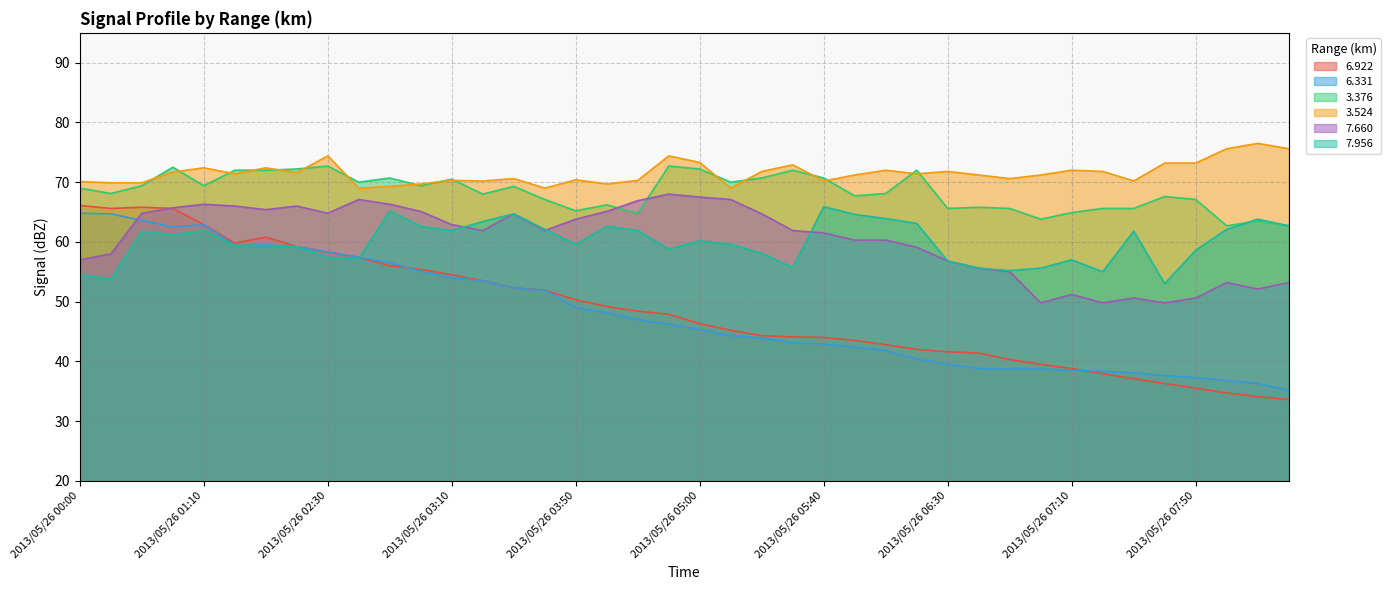

True or false: 3.524 and 6.922 cross at least once.

False